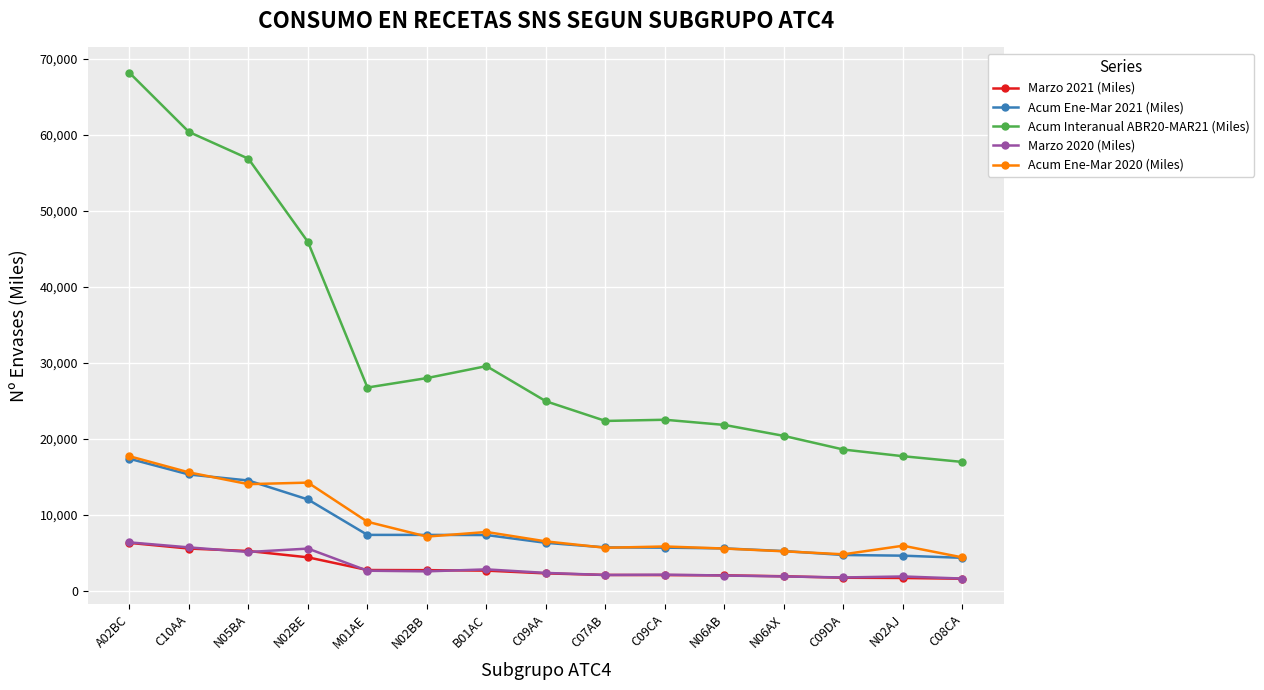

The Acum Ene-Mar 2020 (Miles) series shows 5810.3 at C09CA. True or false?

True